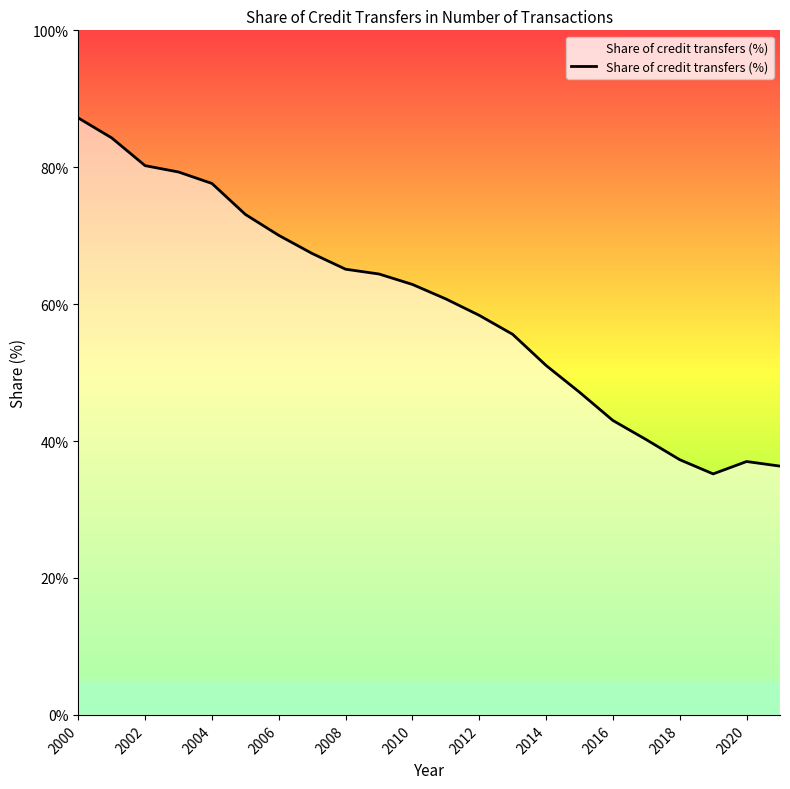

True or false: there are more than 0 points higher than both neighbors.

True